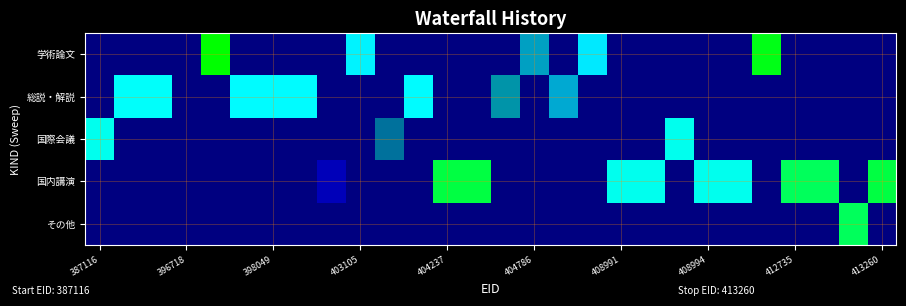

Reading left to right, list all the values displayed in this chart.

学術論文: 0	0	0	0	1118459	0	0	0	0	1106422	0	0	0	0	0	1097911	0	1105377	0	0	0	0	0	1117502	0	0	0	0
総説・解説: 0	1107653	1107652	0	0	1107243	1107242	1107244	0	0	0	1107245	0	0	1096629	0	1098768	0	0	0	0	0	0	0	0	0	0	0
国際会議: 1108247	0	0	0	0	0	0	0	0	0	1093042	0	0	0	0	0	0	0	0	0	1108248	0	0	0	0	0	0	0
国内講演: 0	0	0	1074824	0	0	0	0	1079711	0	0	0	1115675	1115676	0	0	0	0	1108245	1108246	0	1108249	1108250	0	1114663	1114675	0	1115669
その他: 0	0	0	0	0	0	0	0	0	0	0	0	0	0	0	0	0	0	0	0	0	0	0	0	0	0	1114693	0